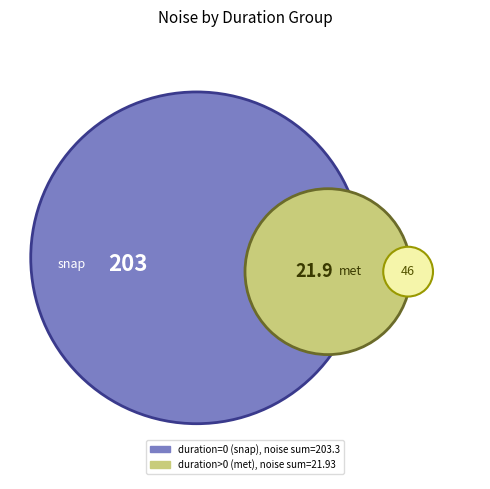

Does 0.341333 represent more than half of the total?

No